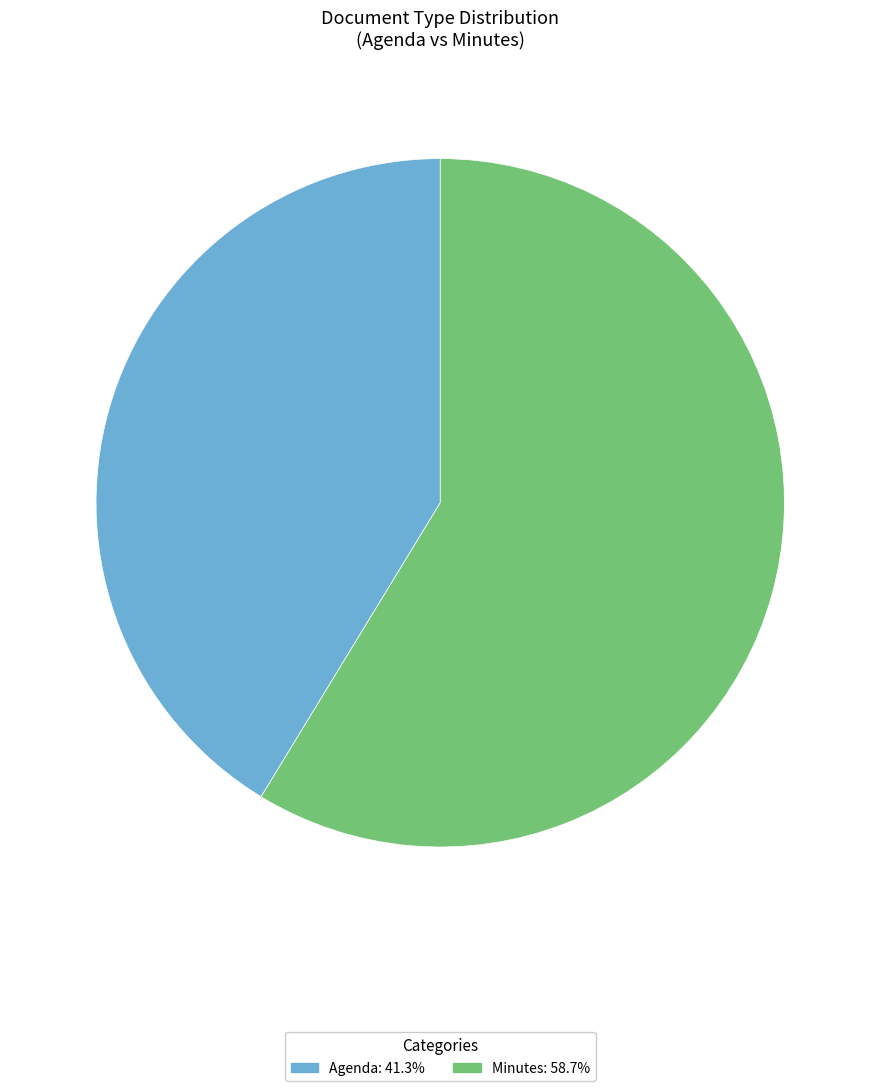

The Agenda slice represents 41% of the pie. True or false?

True